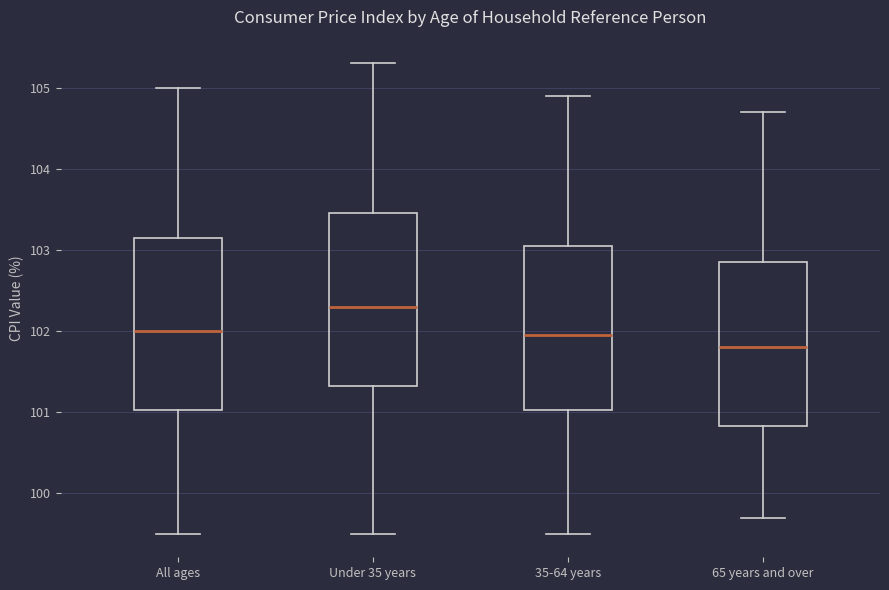

Which box's median line is the lowest?

65 years and over